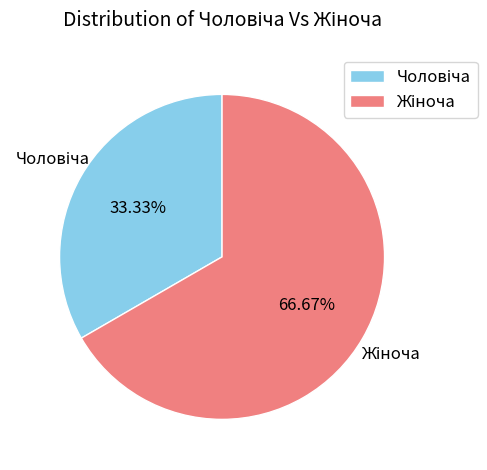

True or false: Жіноча accounts for 80% of the total.

False